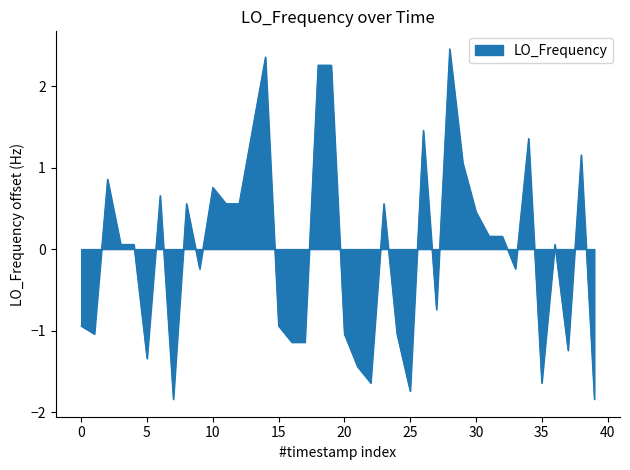

What is the difference between the maximum and minimum values?

4.3